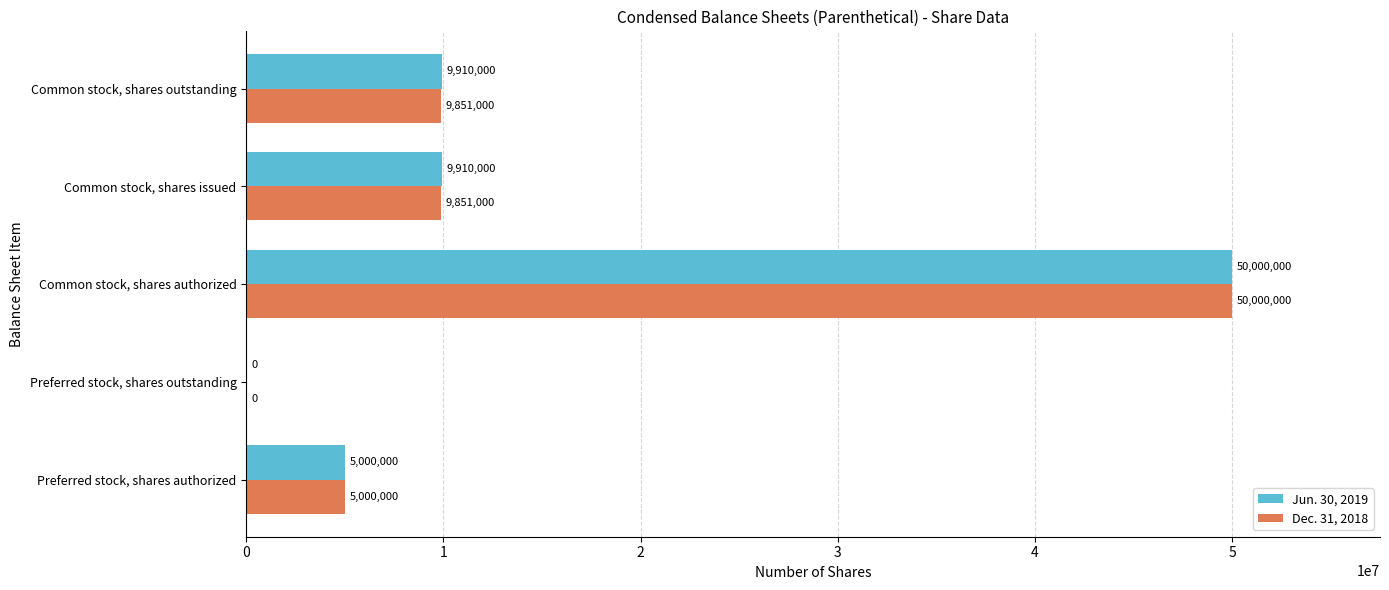

Is it true that Dec. 31, 2018 equals 9851000 at Common stock, shares outstanding?

True